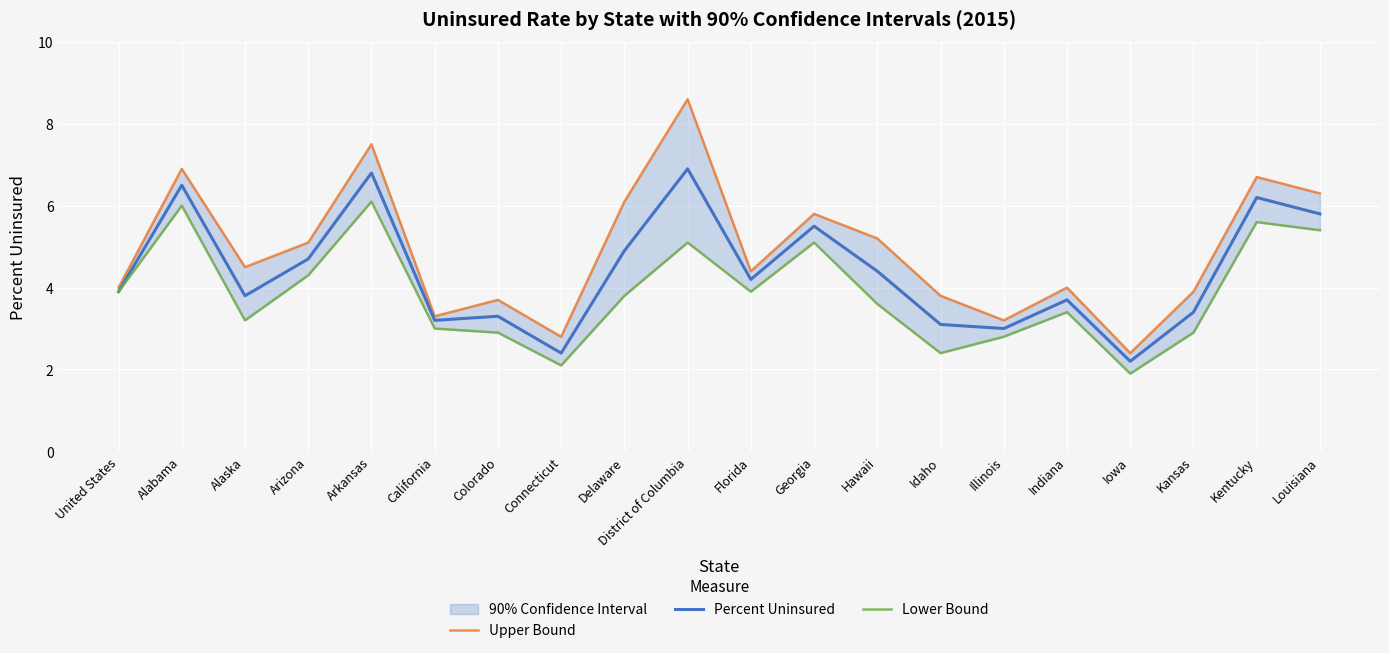

List the series in order of their overall mean, lowest first.

Lower Bound, Percent Uninsured, Upper Bound